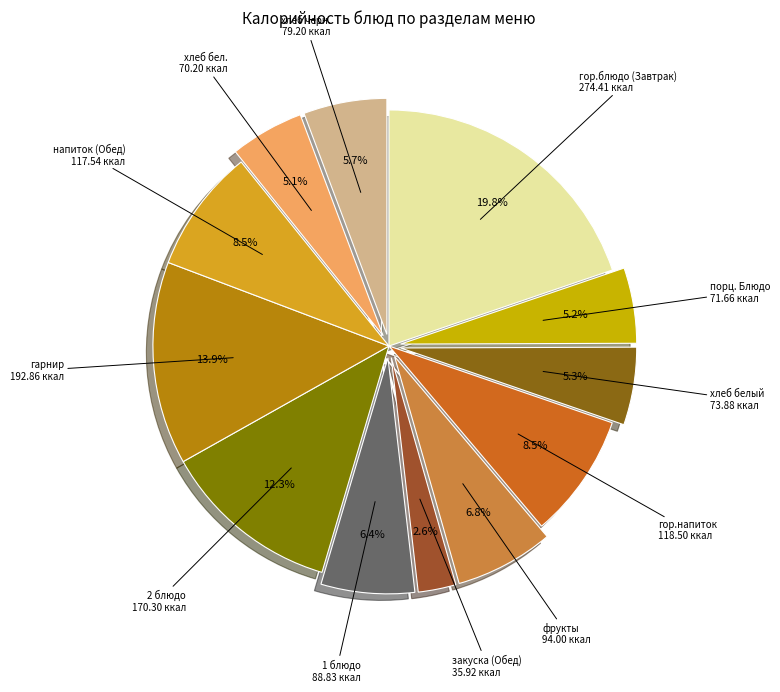

What is the ratio of the value at гор.блюдо (Завтрак) to the value at гор.напиток?

2.3